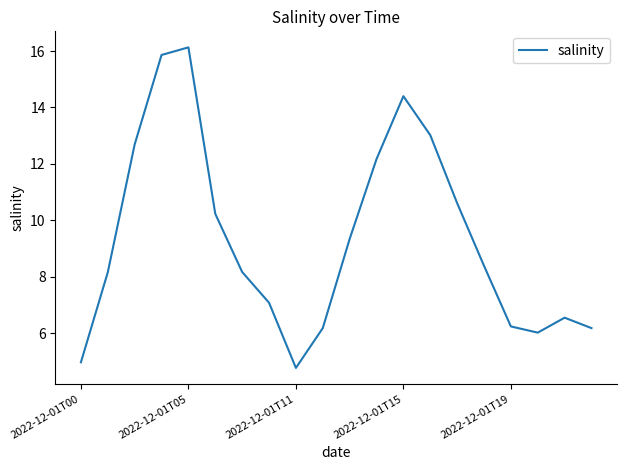

What is the difference between the maximum and minimum values?

11.4